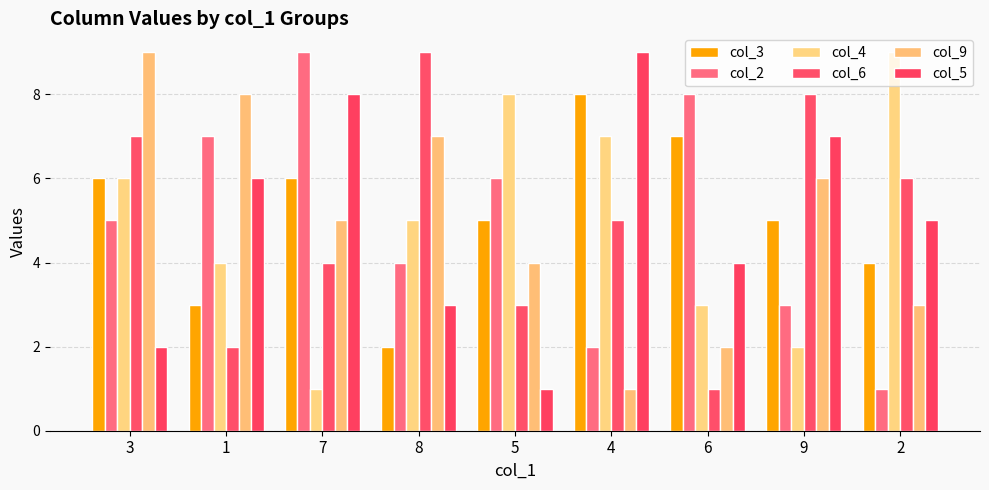

How many data points does each series have?

9